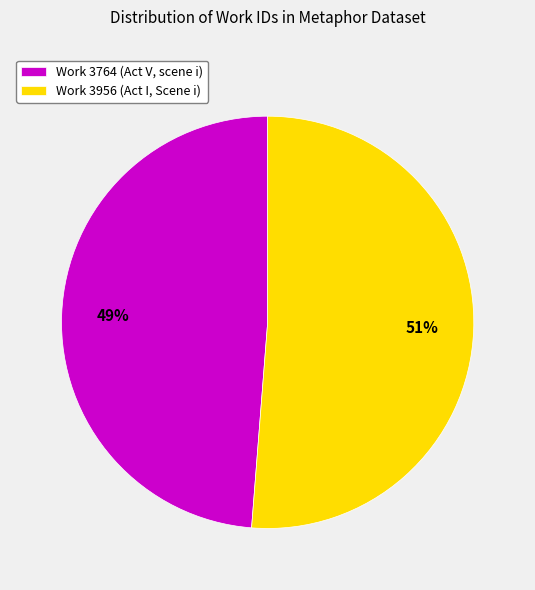

What is the ratio of the value at Work 3764 (Act V, scene i) to the value at Work 3956 (Act I, Scene i)?

1.0